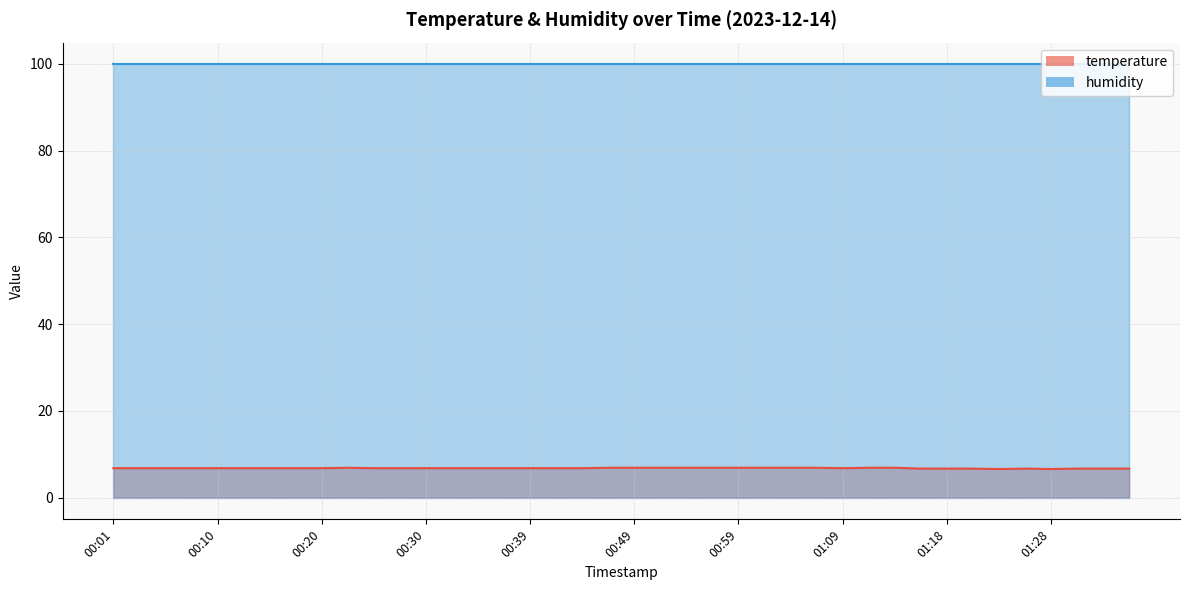

List the labels in order of value, smallest first.

01:23, 01:28, 01:16, 01:18, 01:21, 01:26, 01:31, 01:33, 01:35, 00:01, 00:03, 00:06, 00:08, 00:10, 00:13, 00:15, 00:18, 00:20, 00:25, 00:27, 00:30, 00:32, 00:35, 00:37, 00:39, 00:42, 00:44, 01:09, 00:23, 00:47, 00:49, 00:52, 00:54, 00:57, 00:59, 01:01, 01:04, 01:06, 01:11, 01:14